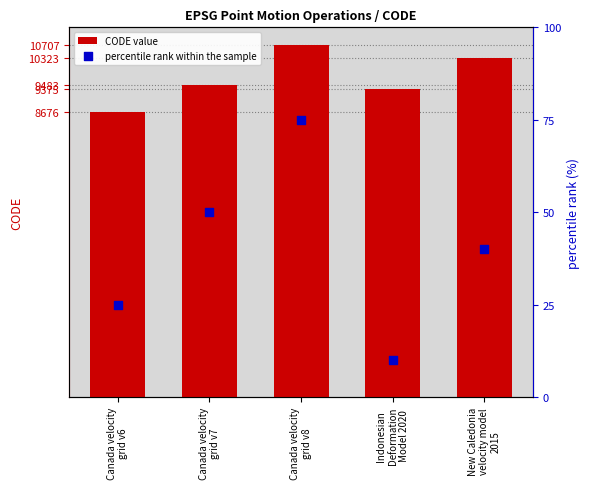

At how many categories does at least one series exceed 9461?

3